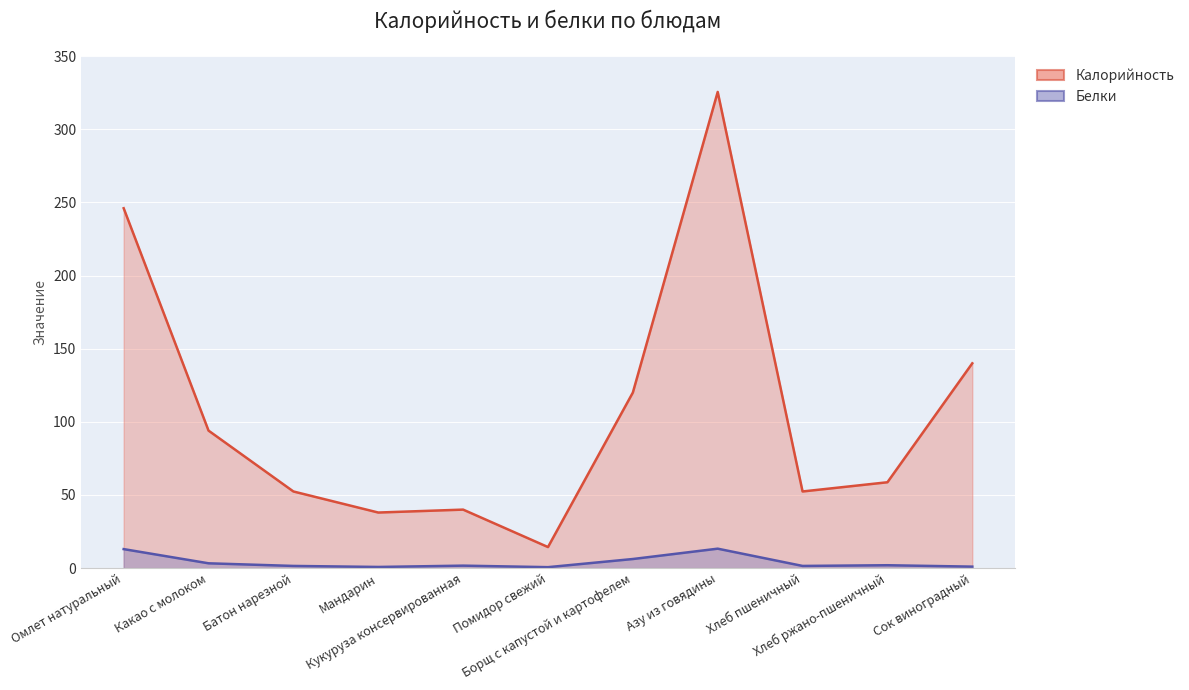

Reading left to right, list all the values displayed in this chart.

Калорийность: Омлет натуральный=246.0	Какао с молоком=94.0	Батон нарезной=52.4	Мандарин=38.0	Кукуруза консервированная=40.0	Помидор свежий=14.4	Борщ с капустой и картофелем=120.0	Азу из говядины=325.5	Хлеб пшеничный=52.4	Хлеб ржано-пшеничный=58.7	Сок виноградный=140.0
Белки: Омлет натуральный=13.0	Какао с молоком=3.3	Батон нарезной=1.5	Мандарин=0.8	Кукуруза консервированная=1.7	Помидор свежий=0.7	Борщ с капустой и картофелем=6.2	Азу из говядины=13.3	Хлеб пшеничный=1.5	Хлеб ржано-пшеничный=2.0	Сок виноградный=1.0